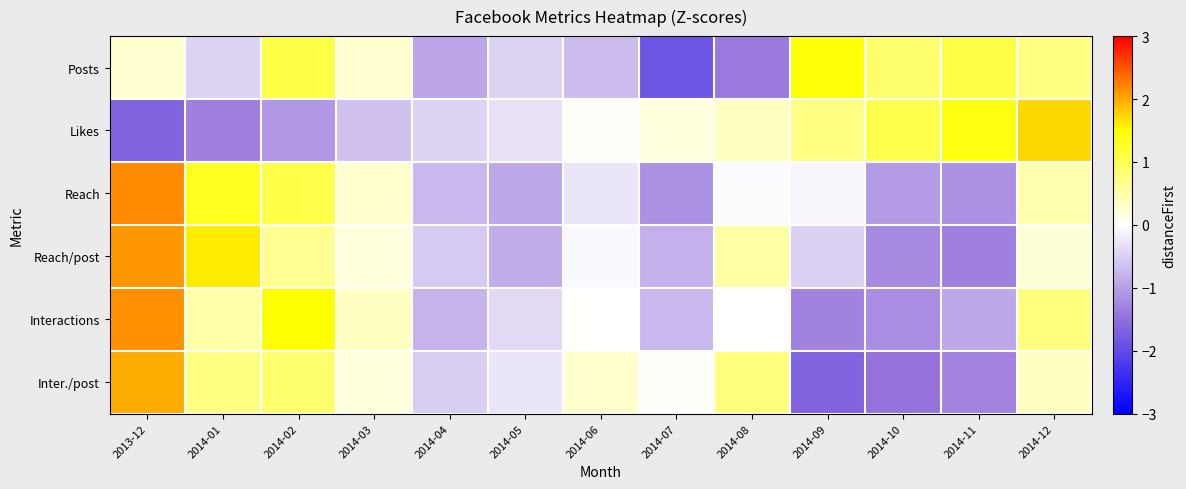

Count the number of categories in the chart.

13